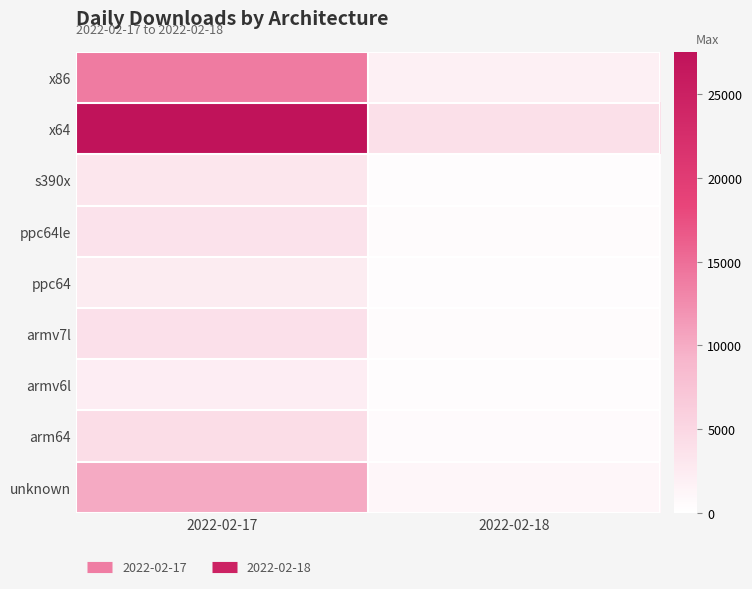

Reading left to right, transcribe all the data shown in this chart.

unknown: 2022-02-17=10157	2022-02-18=1122
arm64: 2022-02-17=4222	2022-02-18=591
armv6l: 2022-02-17=2226	2022-02-18=348
armv7l: 2022-02-17=3778	2022-02-18=514
ppc64: 2022-02-17=2446	2022-02-18=391
ppc64le: 2022-02-17=3564	2022-02-18=472
s390x: 2022-02-17=3153	2022-02-18=372
x64: 2022-02-17=27522	2022-02-18=3892
x86: 2022-02-17=13915	2022-02-18=1870